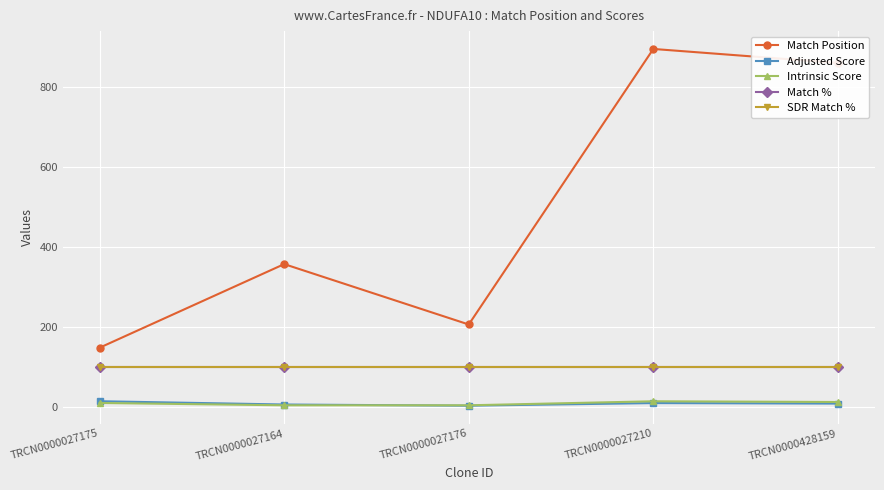

Which series has the widest spread of values?

Match Position